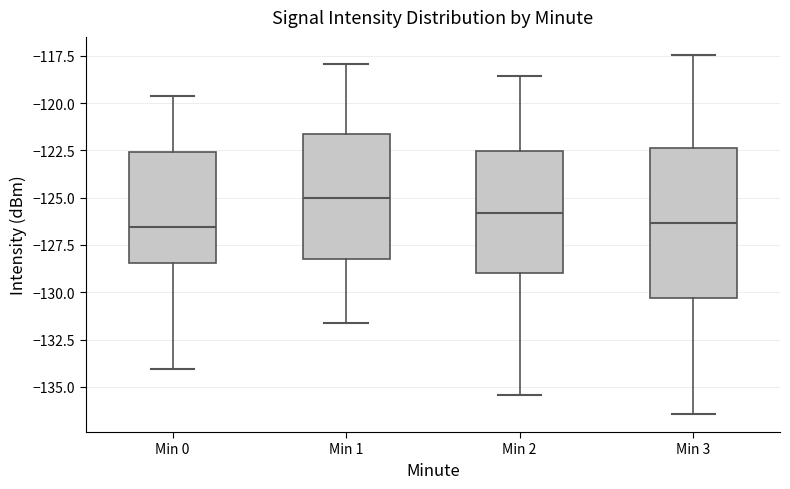

Reading left to right, transcribe this box plot: for each box, give where its median line is, the range the box spans, and where its two whiskers end, as read against the y-axis. The values are not printed on the chart, so give them approximately, as read against the axis.

Min 0: median -126.5, box -128.5 to -122.5, whiskers -134.0 to -119.5
Min 1: median -125.0, box -128.0 to -121.5, whiskers -131.5 to -118.0
Min 2: median -126.0, box -129.0 to -122.5, whiskers -135.5 to -118.5
Min 3: median -126.5, box -130.5 to -122.5, whiskers -136.5 to -117.5